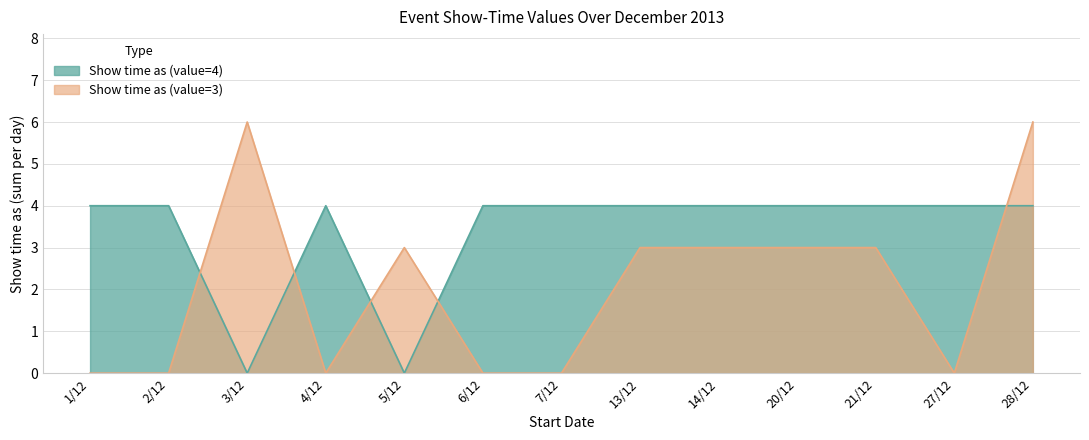

What are all the series names shown in the legend?

Show time as (value=4), Show time as (value=3)